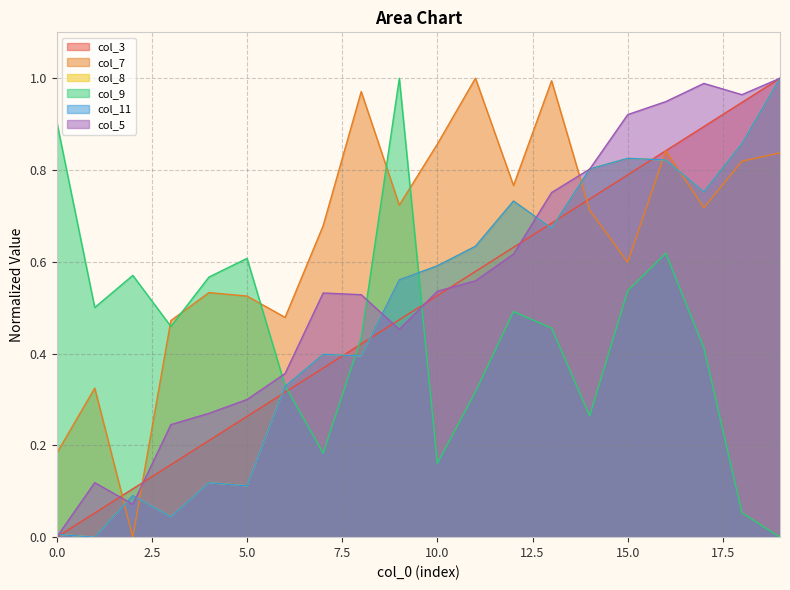

Is it true that col_8 equals 0.0 at 0?

False